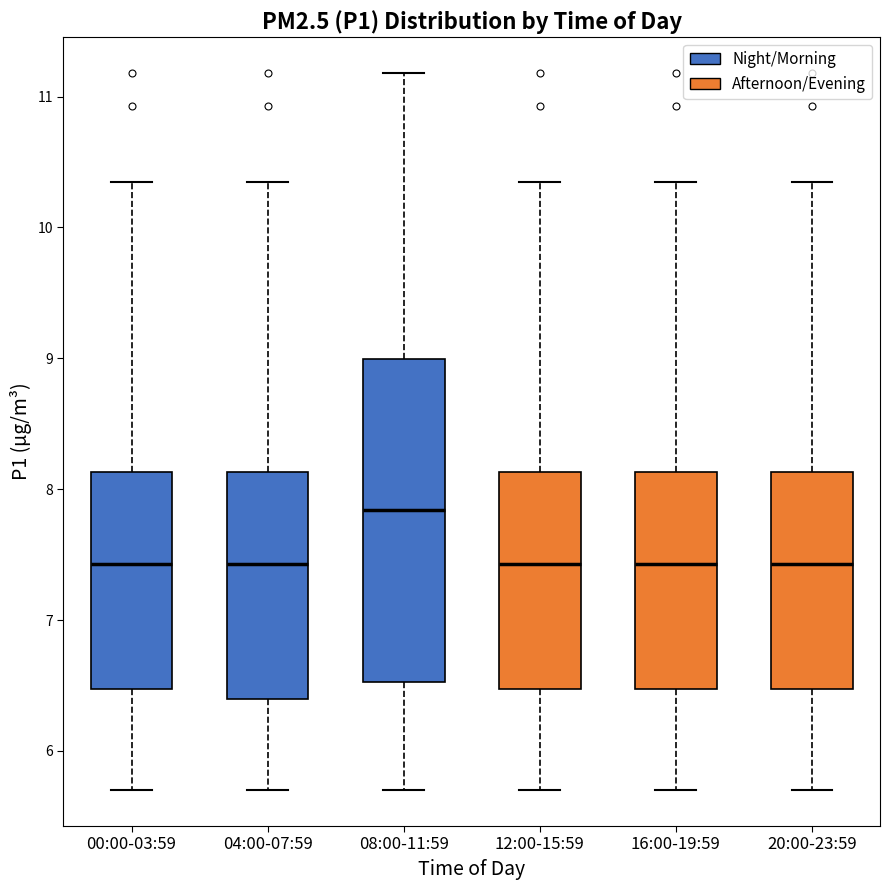

Comparing the boxes themselves (not the whiskers), which one is the tallest?

08:00-11:59